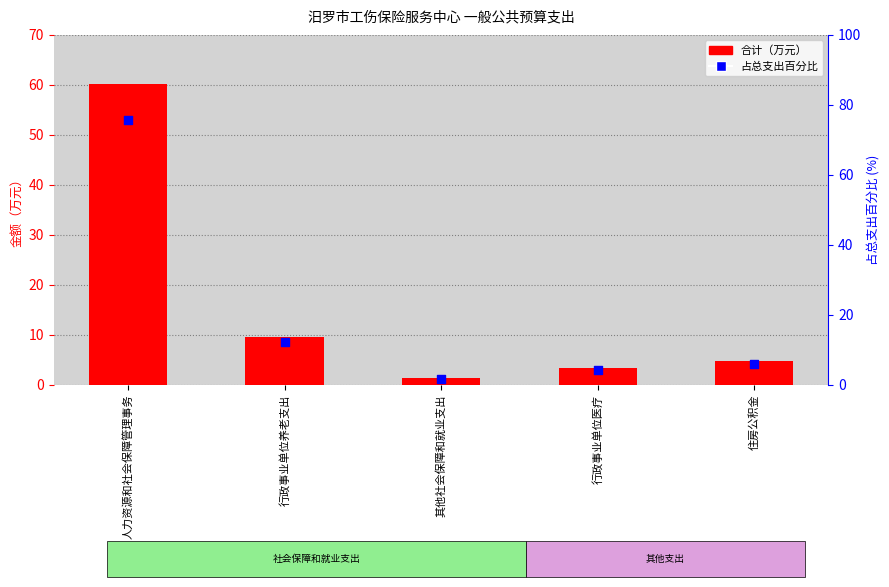

Is the value of 占总支出百分比 at 人力资源和社会保障管理事务 greater than the value of 合计（万元） at 行政事业单位养老支出?

Yes